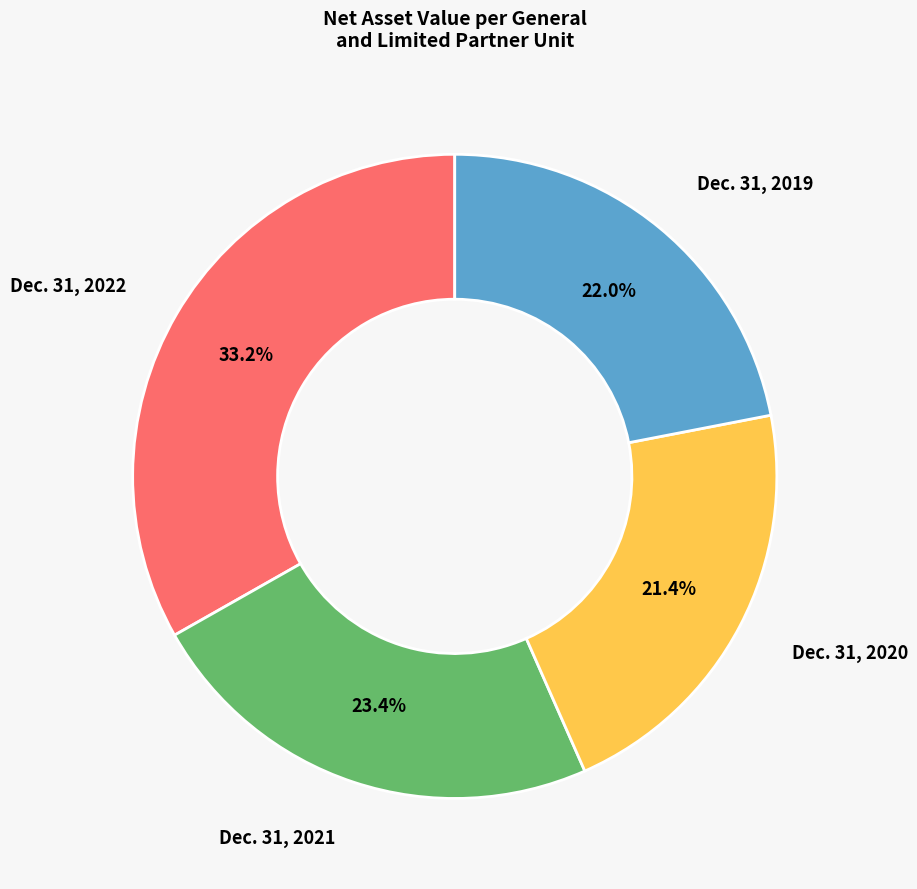

Is there any slice that represents more than half of the pie?

No